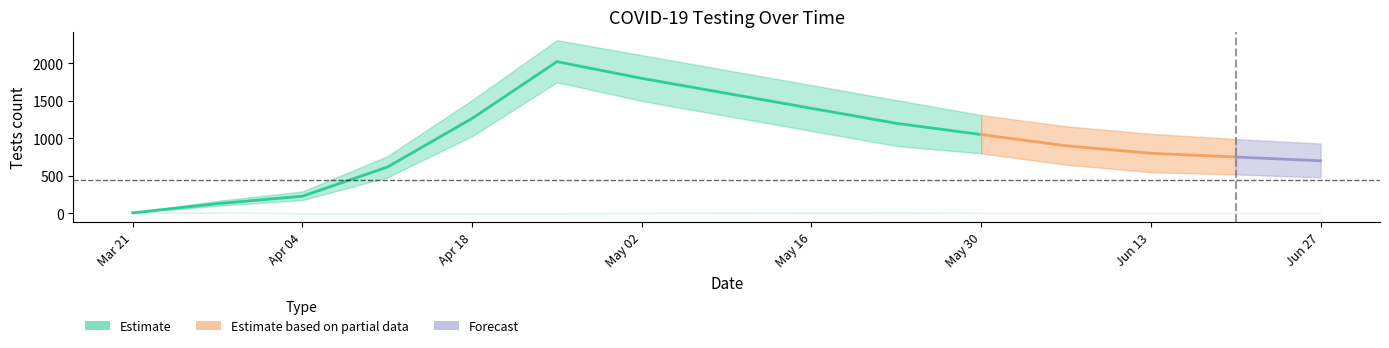

How many lines are shown in the chart?

4